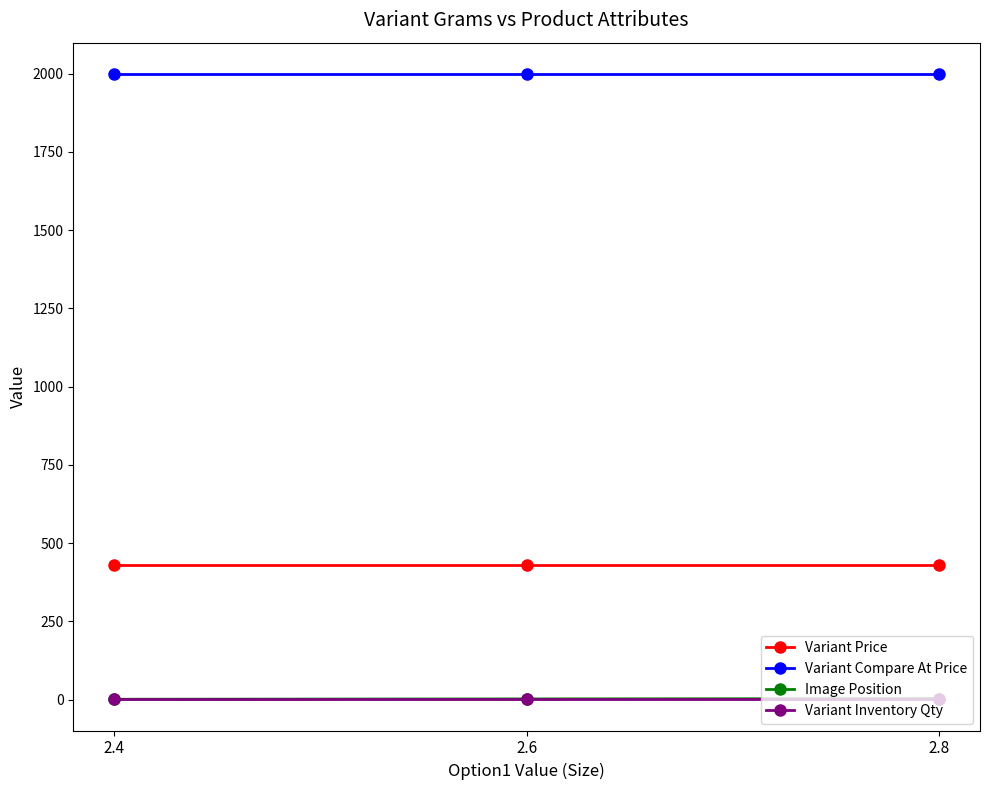

What are all the series names shown in the legend?

Variant Price, Variant Compare At Price, Image Position, Variant Inventory Qty